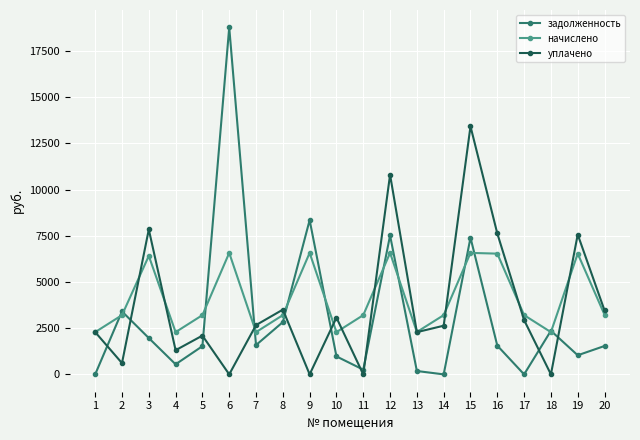

Is it true that задолженность equals 254.3 at 11?

True